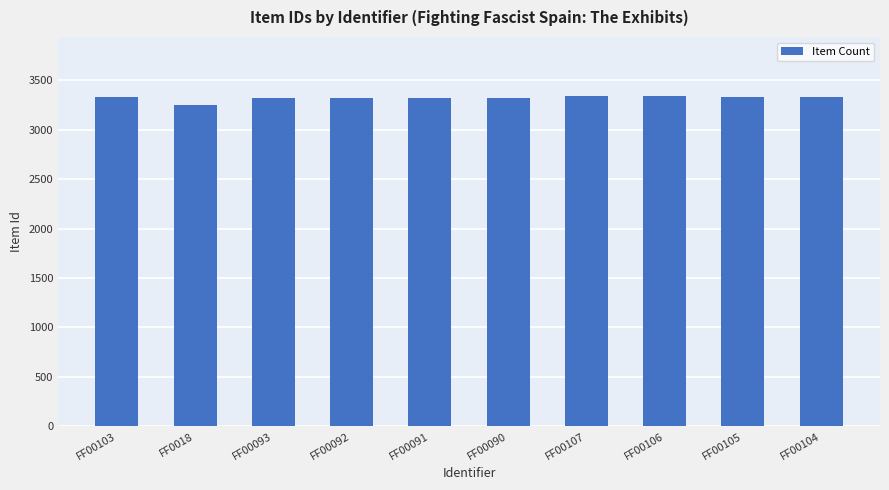

What is the label of the 8th bar from the left?

FF00106